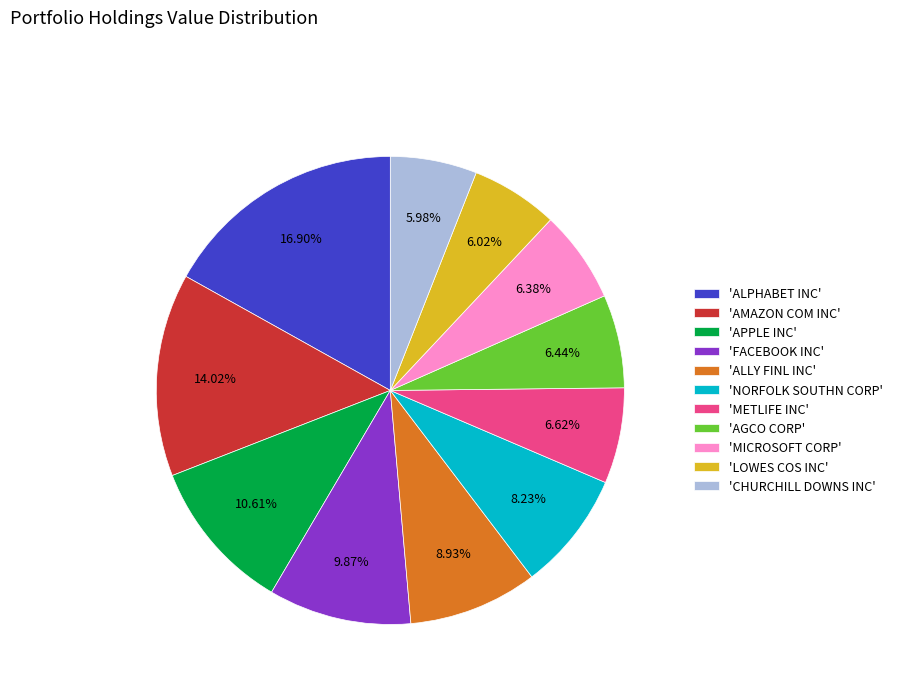

Approximately how many times larger is the value at 'CHURCHILL DOWNS INC' compared to 'METLIFE INC'?

0.9